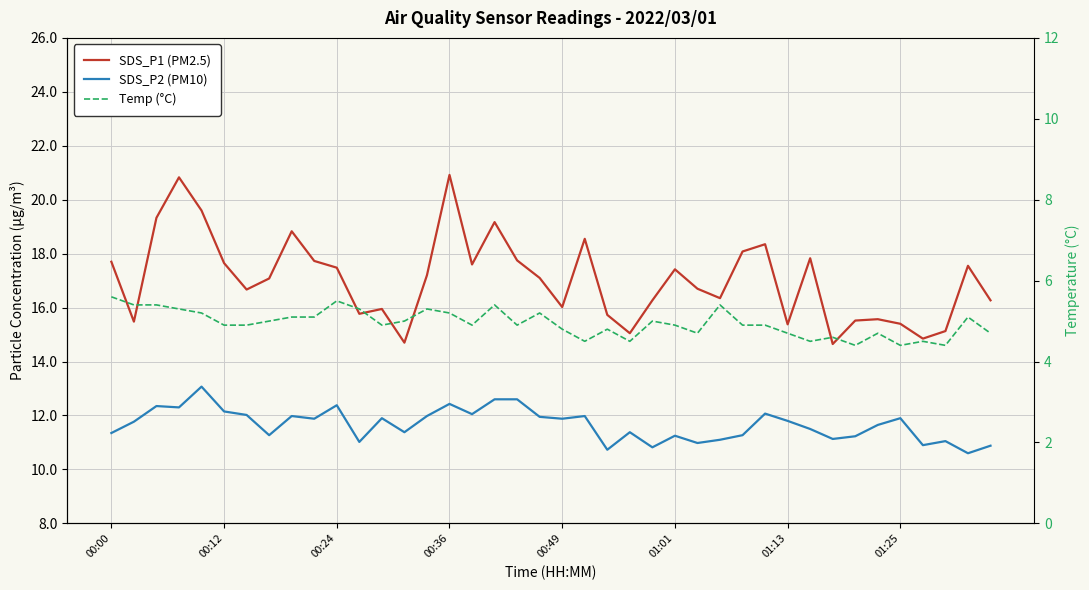

Does the chart display data point markers on the line(s)?

No